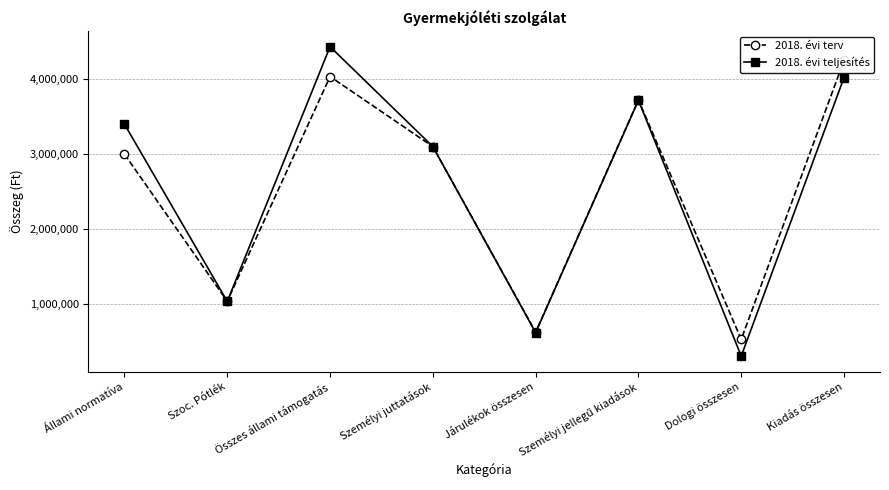

At how many categories does at least one series exceed 1642119?

5